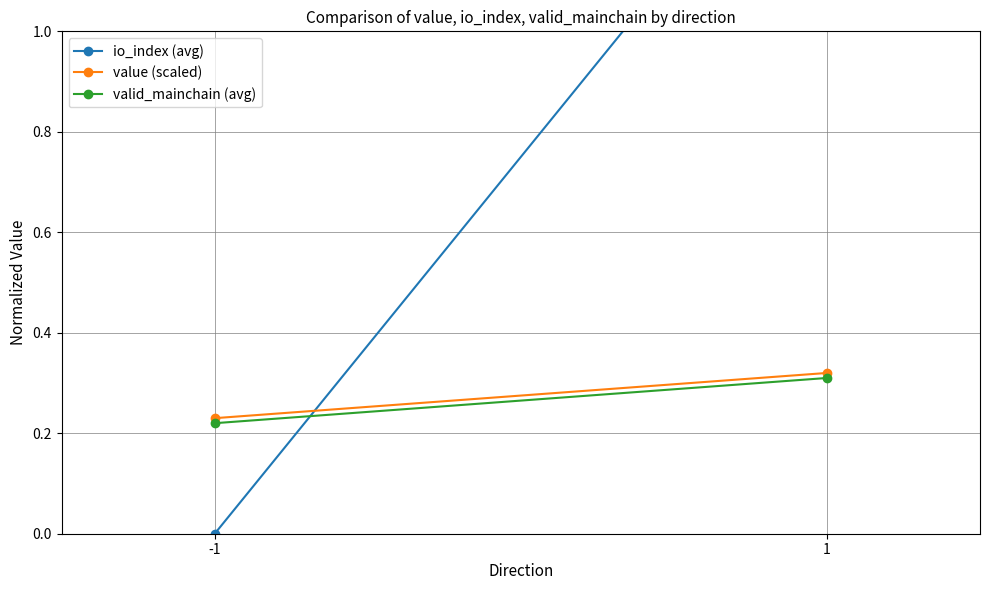

What is the difference between the value (scaled) values at -1 and 1?

0.1